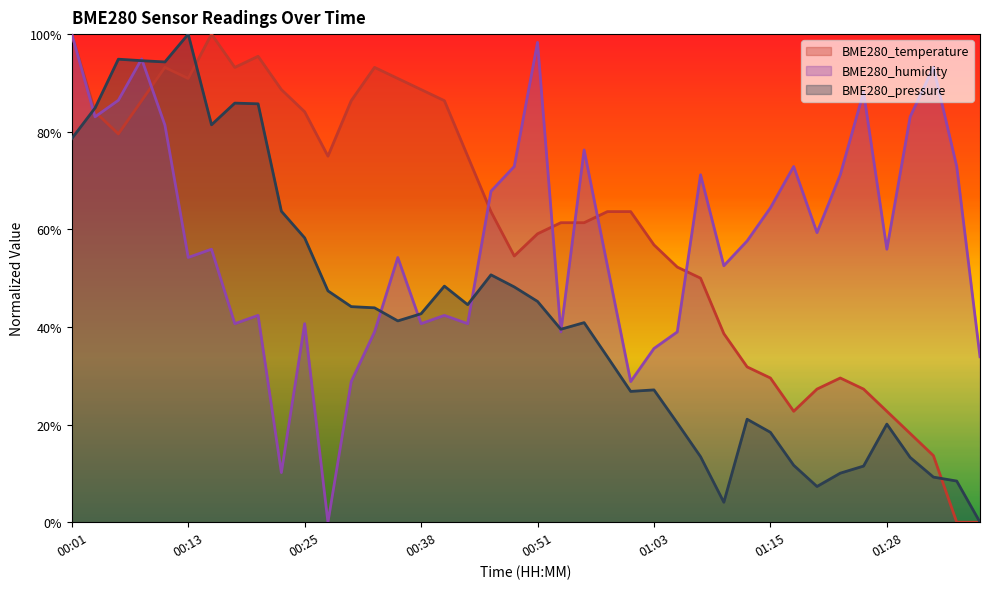

What is the value of the BME280_humidity point at the 21st from the left?

1.0